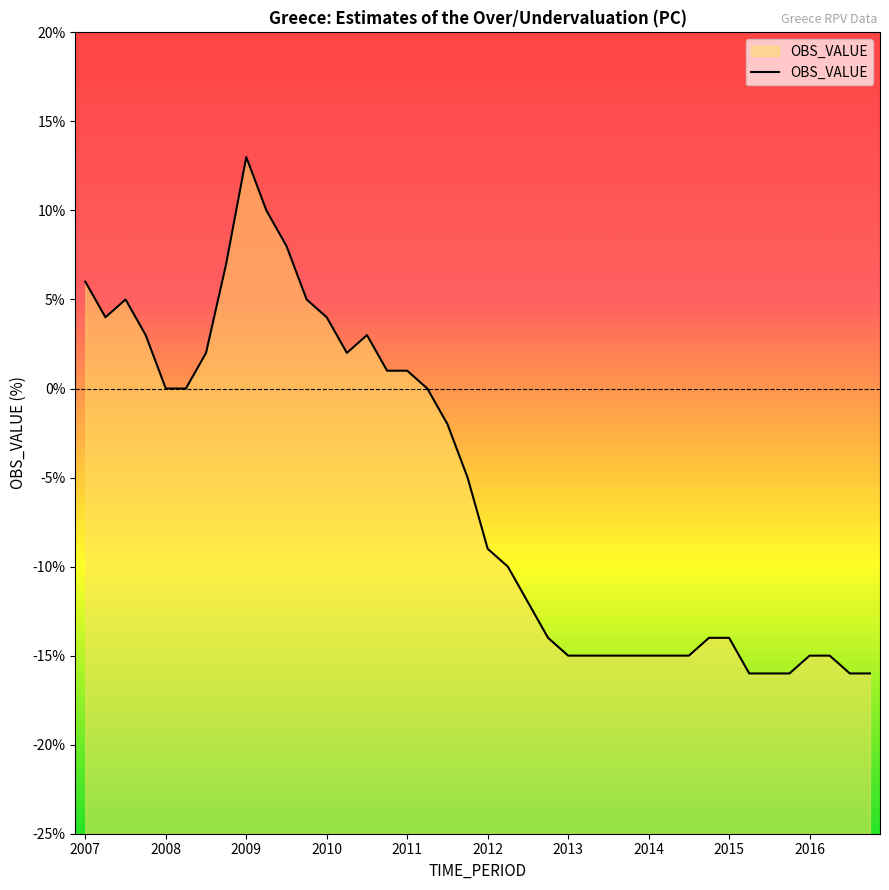

How many points are lower than both their immediate neighbors (excluding endpoints)?

2